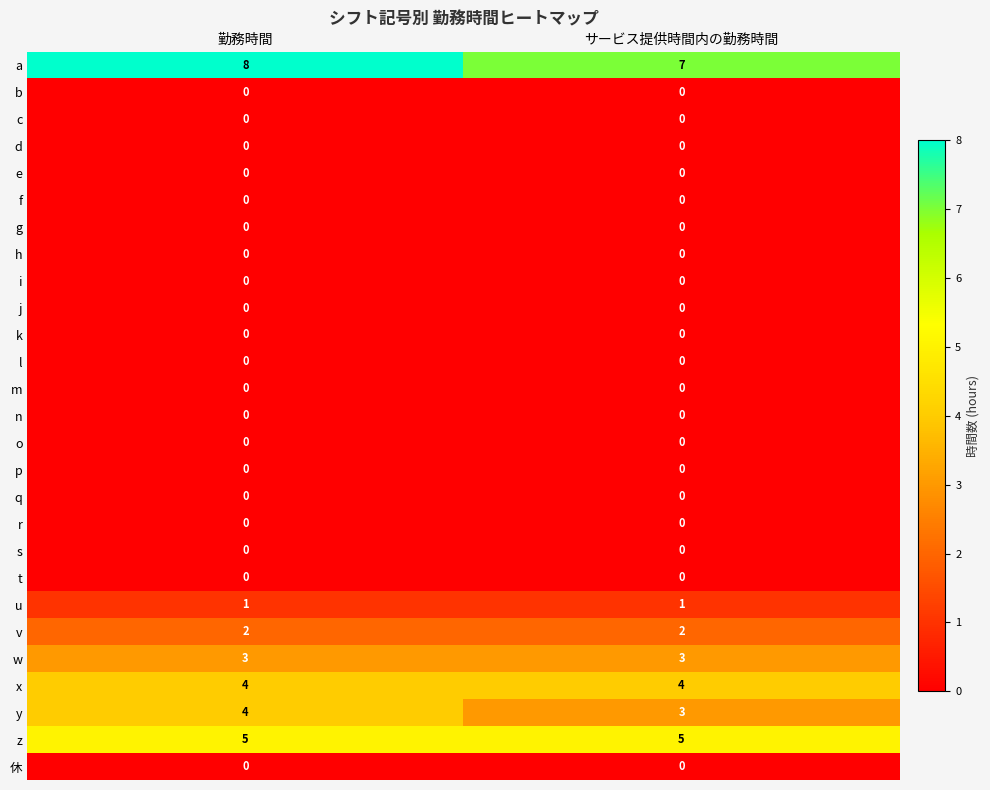

What is the difference between the highest and lowest values at サービス提供時間内の勤務時間?

7